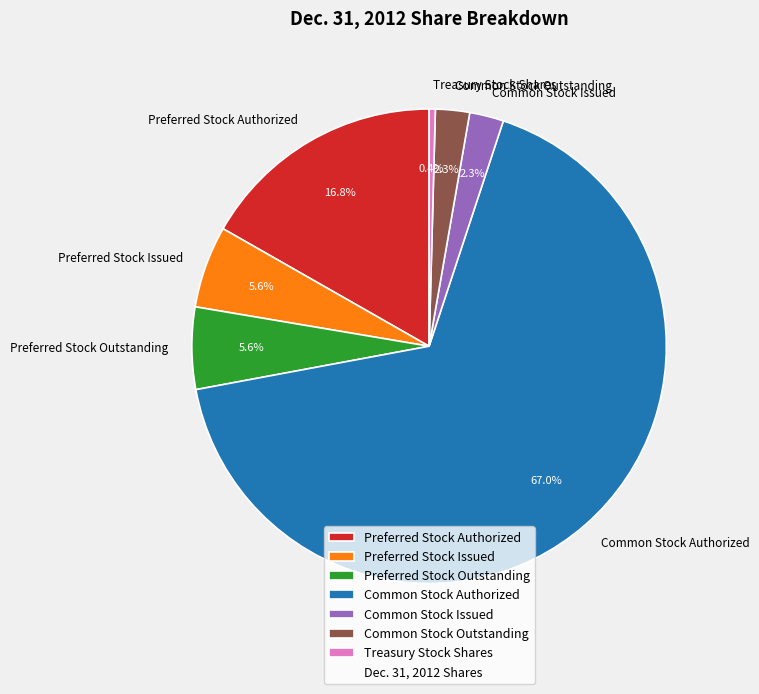

Combined, what portion of the pie is Common Stock Outstanding and Preferred Stock Outstanding?

7.9%